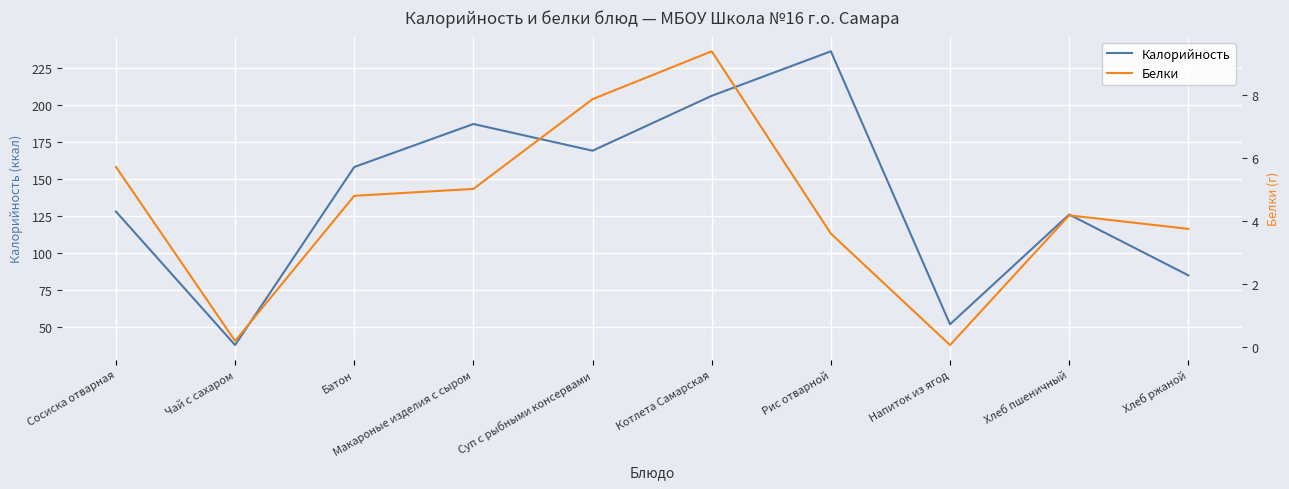

How many data points in Калорийность are less than 158?

5